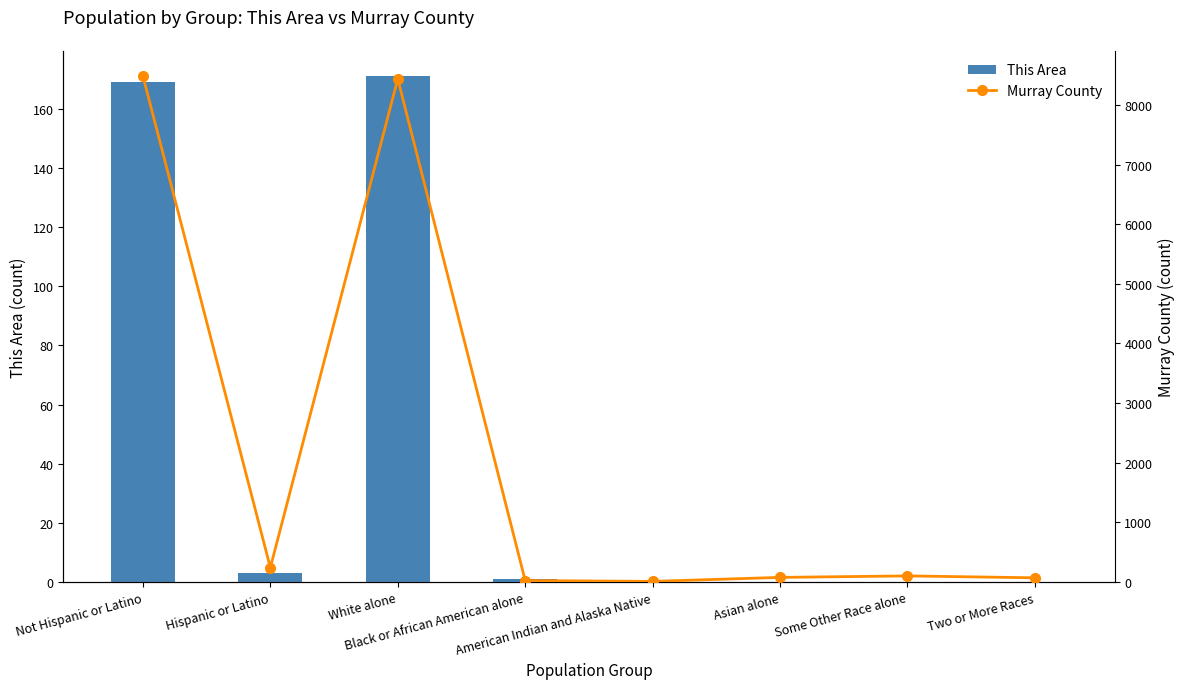

At American Indian and Alaska Native, list the series in order from largest to smallest.

Murray County, This Area